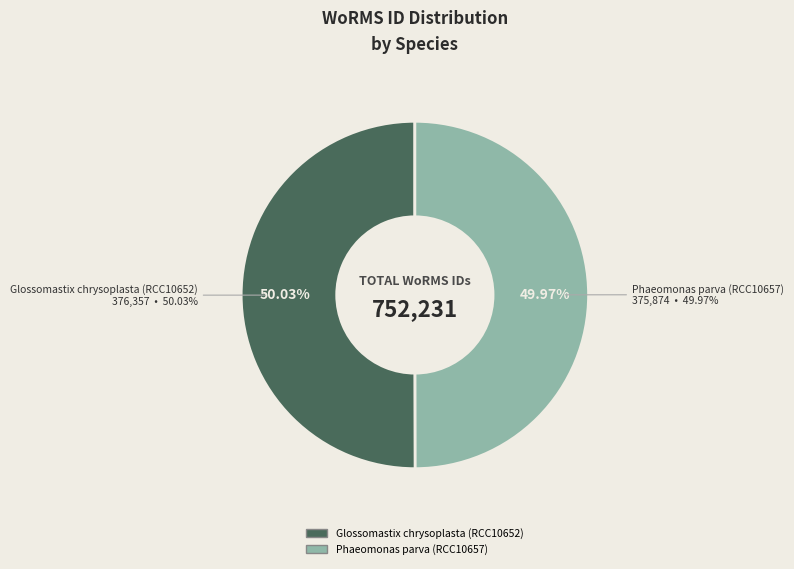

Which slice is the smallest?

Phaeomonas parva (RCC10657)